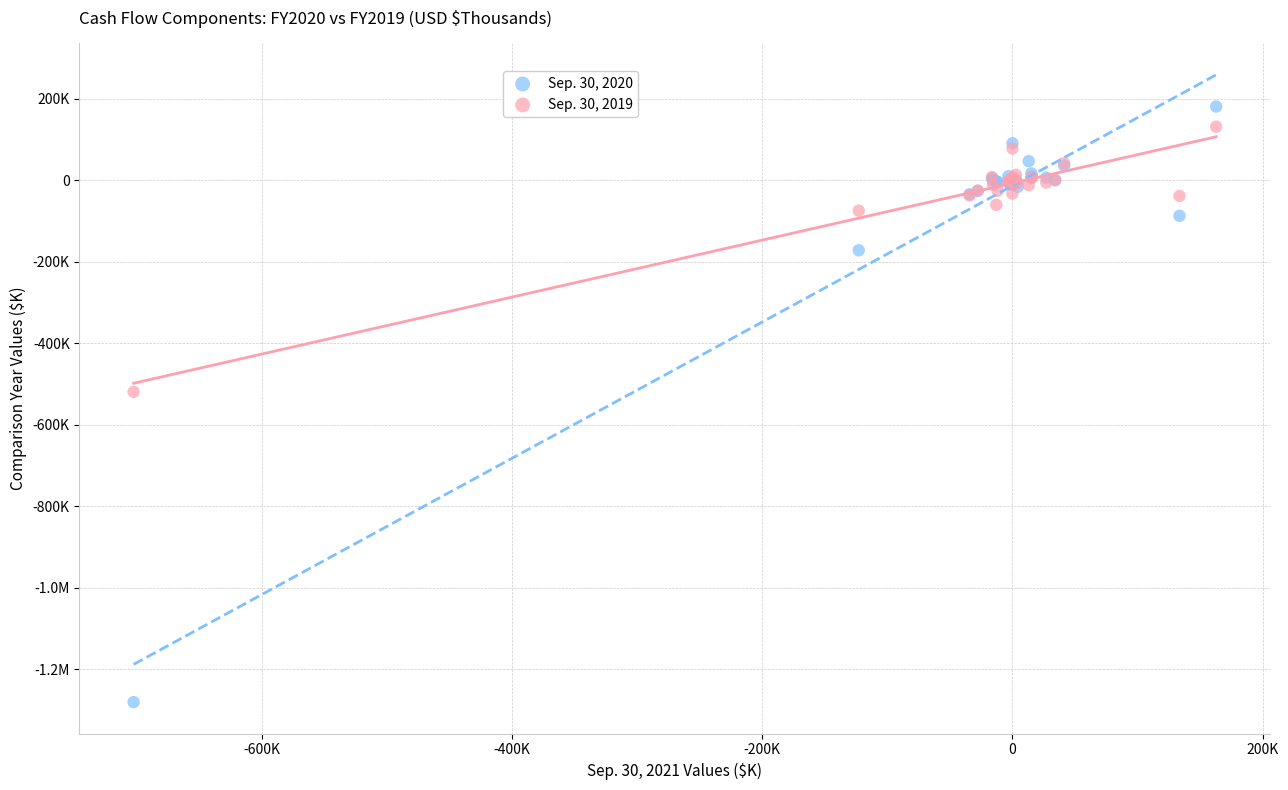

What are all the series names shown in the legend?

Sep. 30, 2020, Sep. 30, 2019